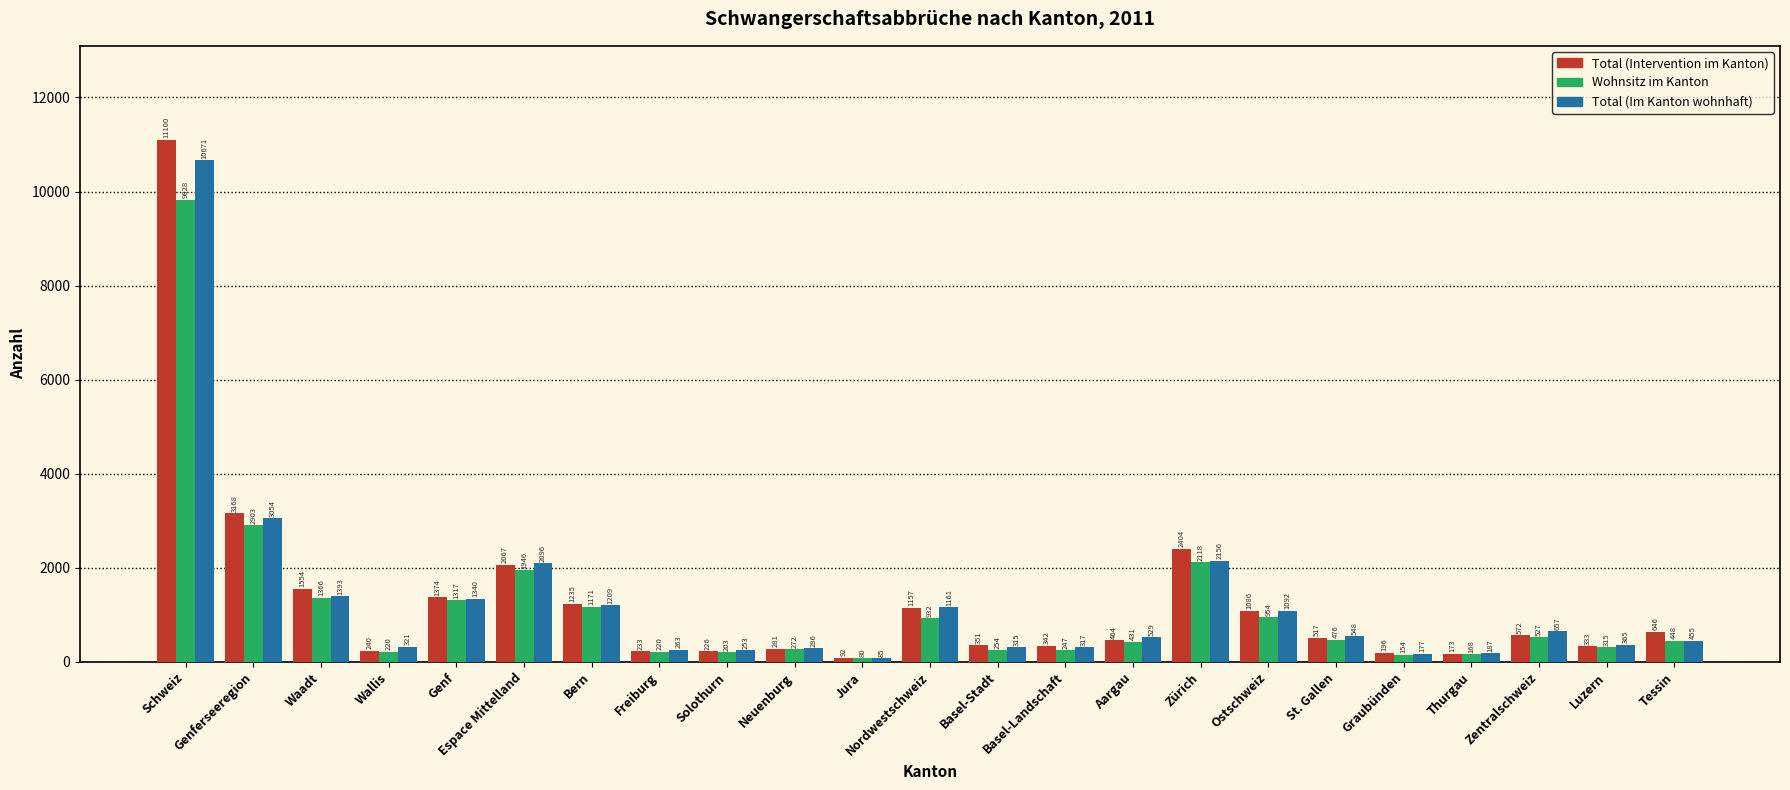

Reading left to right, transcribe all the data shown in this chart.

Total (Intervention im Kanton): Schweiz=11100	Genferseeregion=3168	Waadt=1554	Wallis=240	Genf=1374	Espace Mittelland=2067	Bern=1235	Freiburg=233	Solothurn=226	Neuenburg=281	Jura=92	Nordwestschweiz=1157	Basel-Stadt=351	Basel-Landschaft=342	Aargau=464	Zürich=2404	Ostschweiz=1086	St. Gallen=517	Graubünden=196	Thurgau=173	Zentralschweiz=572	Luzern=333	Tessin=646
Wohnsitz im Kanton: Schweiz=9828	Genferseeregion=2903	Waadt=1366	Wallis=220	Genf=1317	Espace Mittelland=1946	Bern=1171	Freiburg=220	Solothurn=203	Neuenburg=272	Jura=80	Nordwestschweiz=932	Basel-Stadt=254	Basel-Landschaft=247	Aargau=431	Zürich=2118	Ostschweiz=954	St. Gallen=476	Graubünden=154	Thurgau=168	Zentralschweiz=527	Luzern=315	Tessin=448
Total (Im Kanton wohnhaft): Schweiz=10671	Genferseeregion=3054	Waadt=1393	Wallis=321	Genf=1340	Espace Mittelland=2096	Bern=1209	Freiburg=263	Solothurn=253	Neuenburg=286	Jura=85	Nordwestschweiz=1161	Basel-Stadt=315	Basel-Landschaft=317	Aargau=529	Zürich=2156	Ostschweiz=1092	St. Gallen=548	Graubünden=177	Thurgau=187	Zentralschweiz=657	Luzern=365	Tessin=455